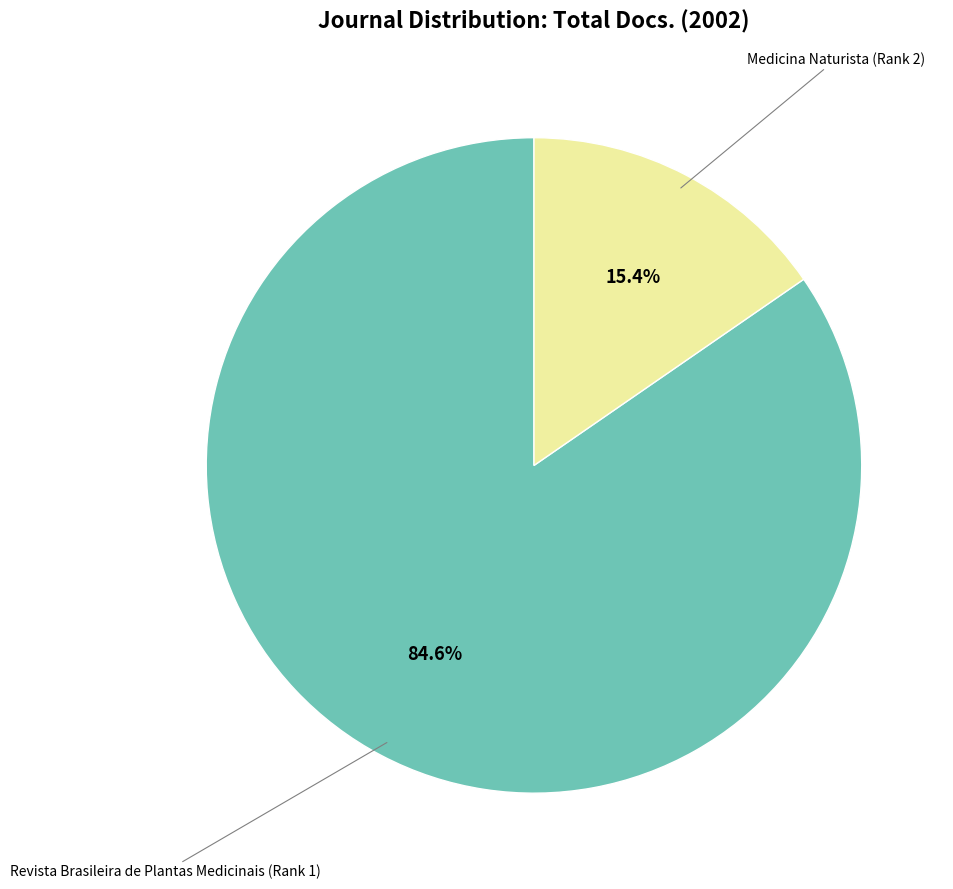

Does any single category account for the majority?

Yes